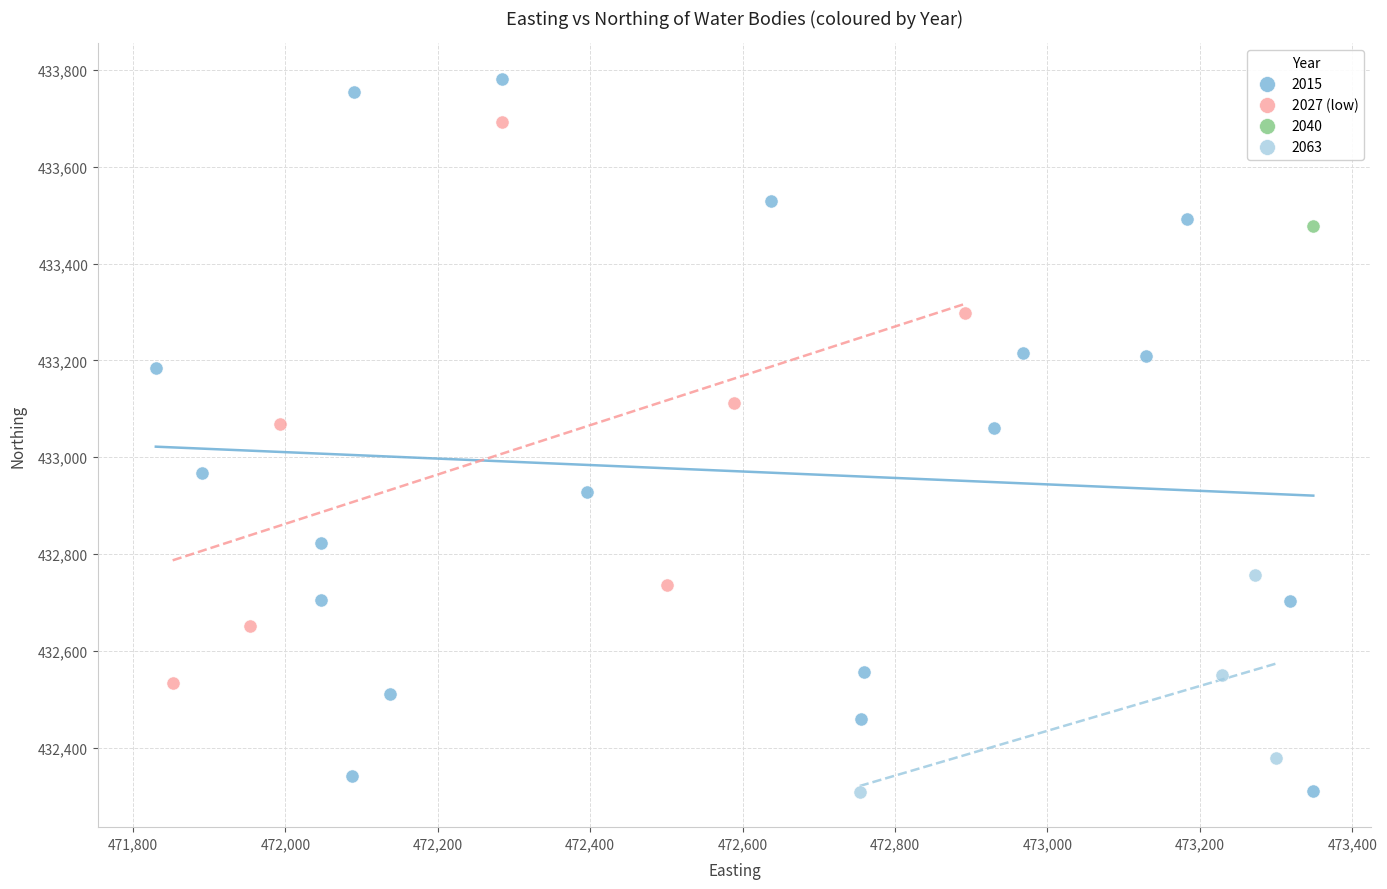

What are all the series names shown in the legend?

2015, 2027 (low), 2040, 2063